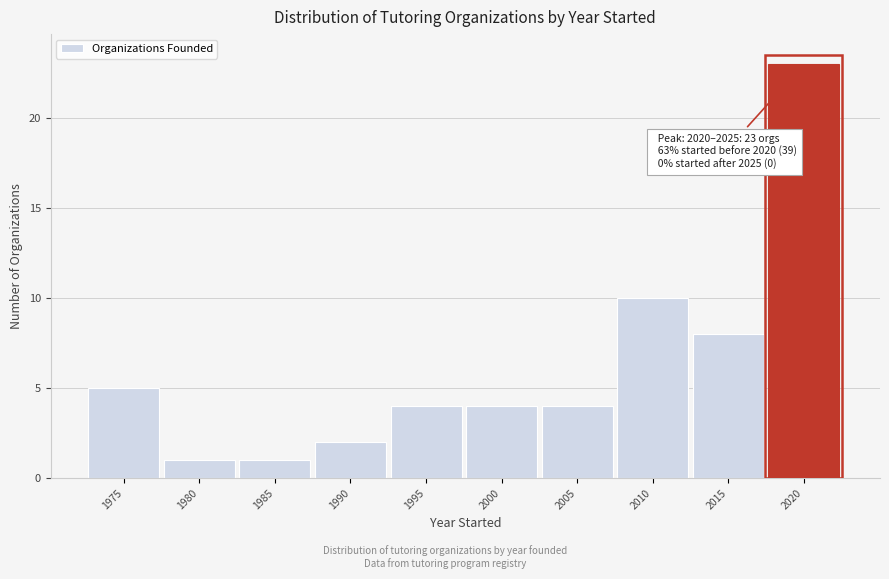

Reading left to right, list all the values displayed in this chart.

5	1	1	2	4	4	4	10	8	23